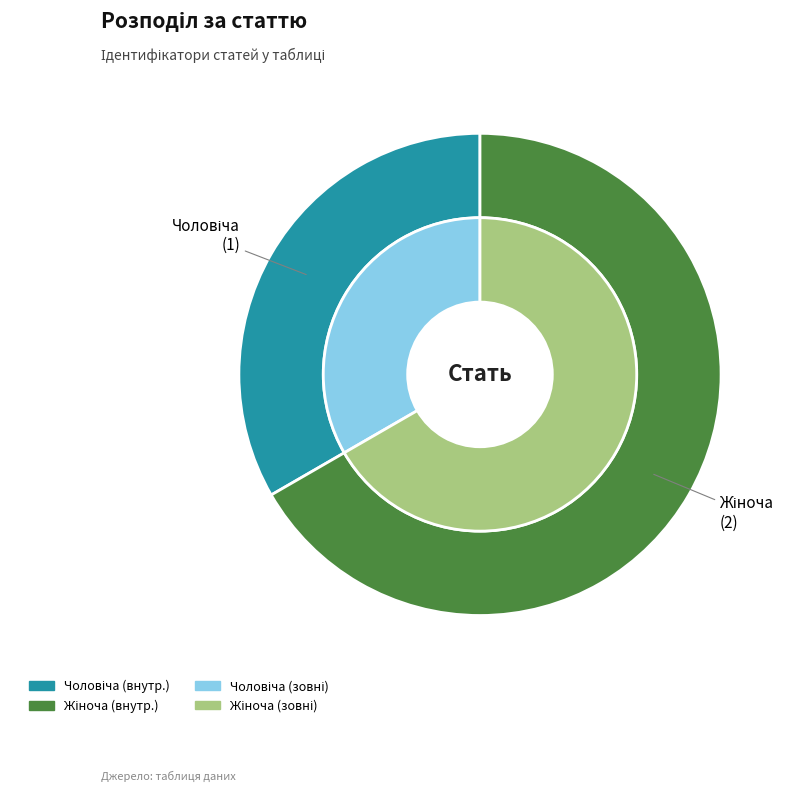

Which has a higher value, Жіноча or Чоловіча?

Жіноча